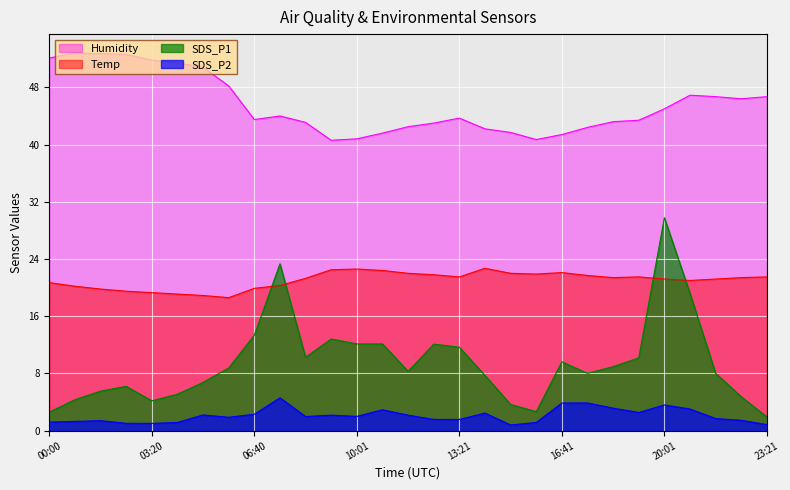

True or false: SDS_P2 has a value of 0.3 at 00:00.

False